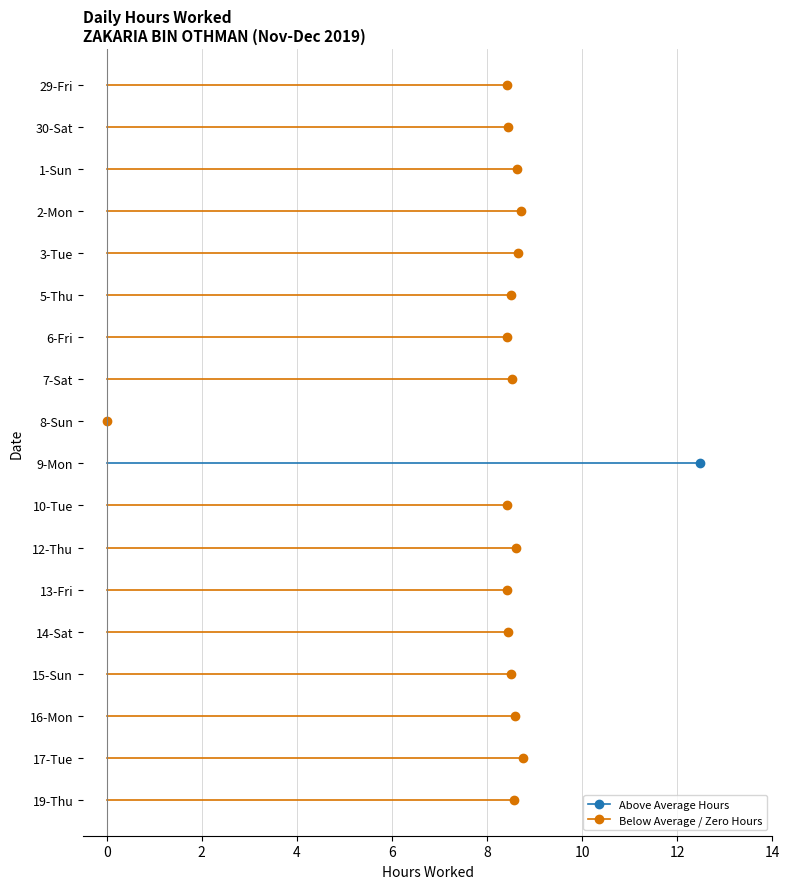

What is the difference between the maximum and minimum values?

12.5